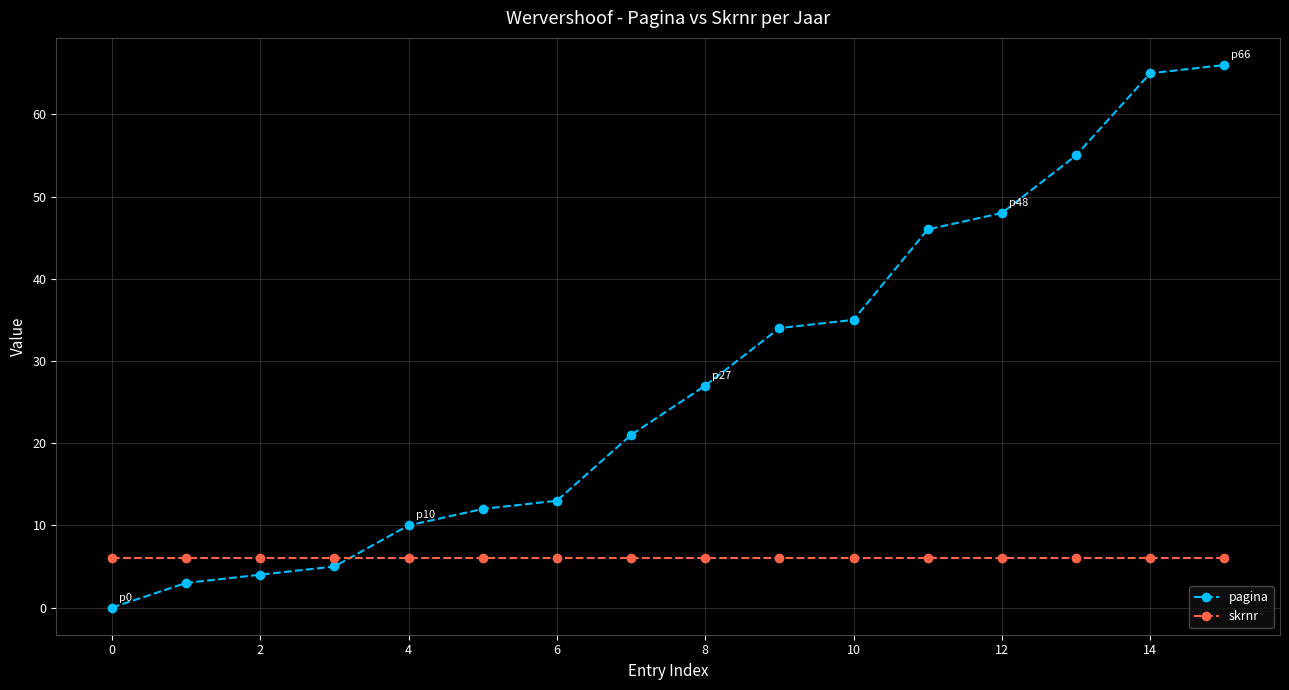

Which series has the largest range (max minus min)?

pagina